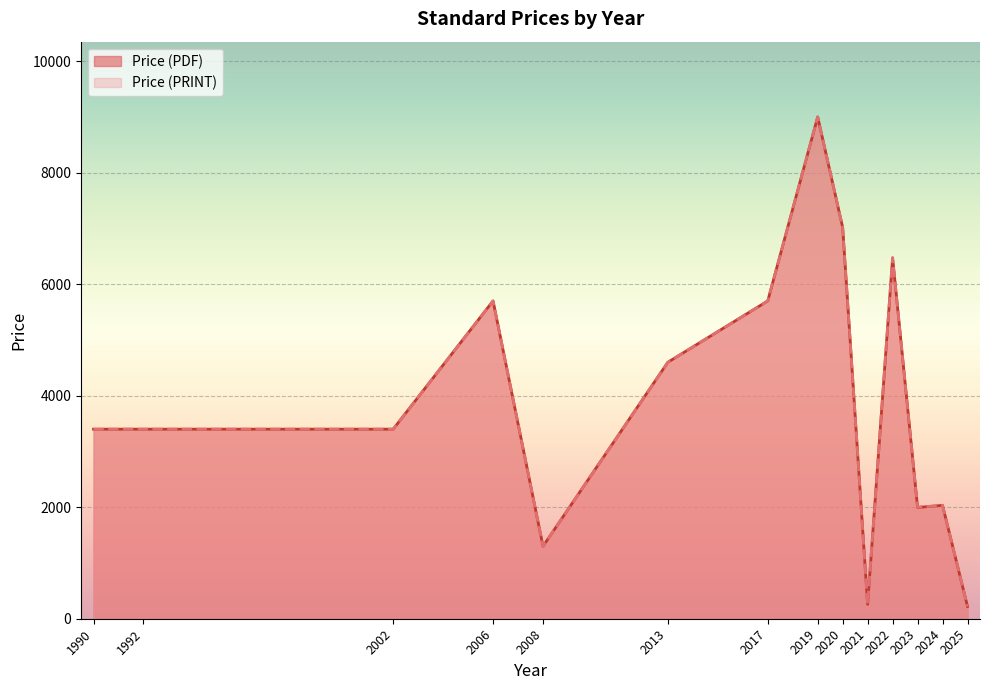

The value of Price (PRINT) at 2008 is 1300.0. True or false?

True